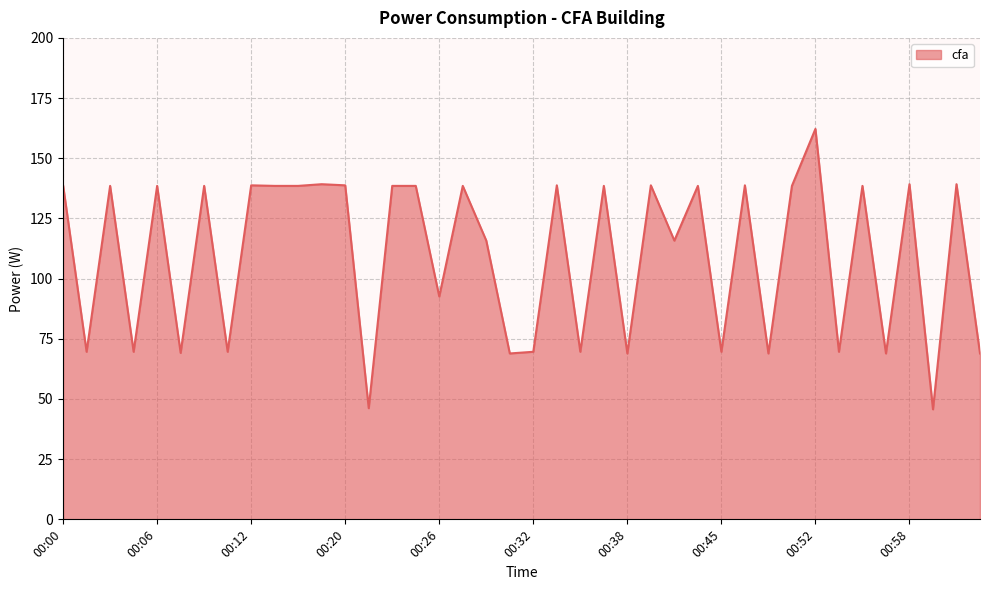

What is the smallest value displayed?

45.7